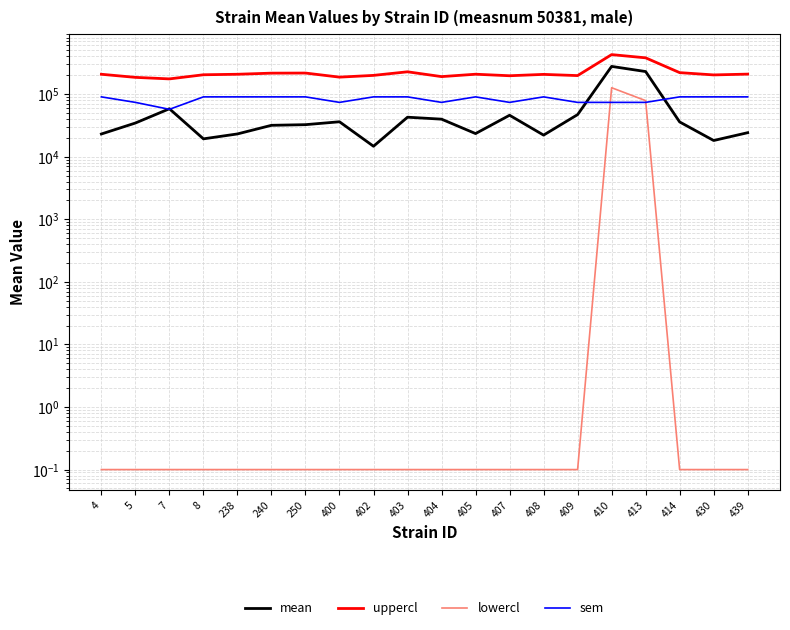

Which series has the largest range (max minus min)?

mean